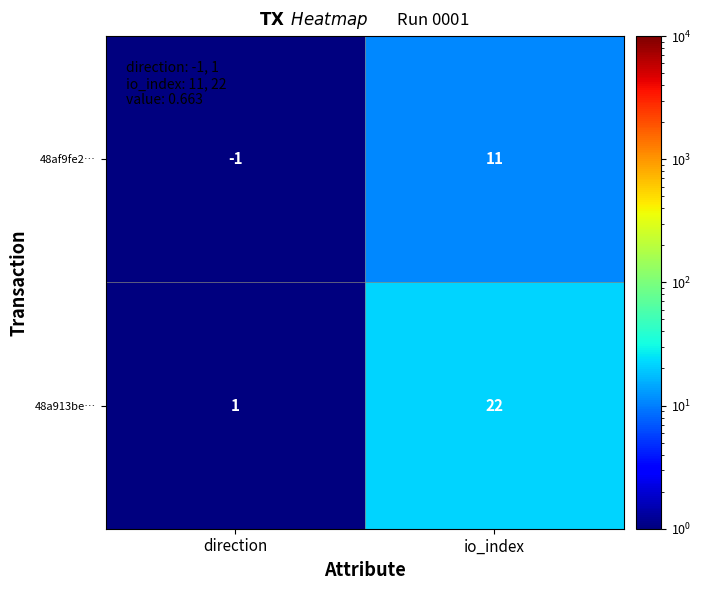

What is the sum of all 48af9fe2… values?

10